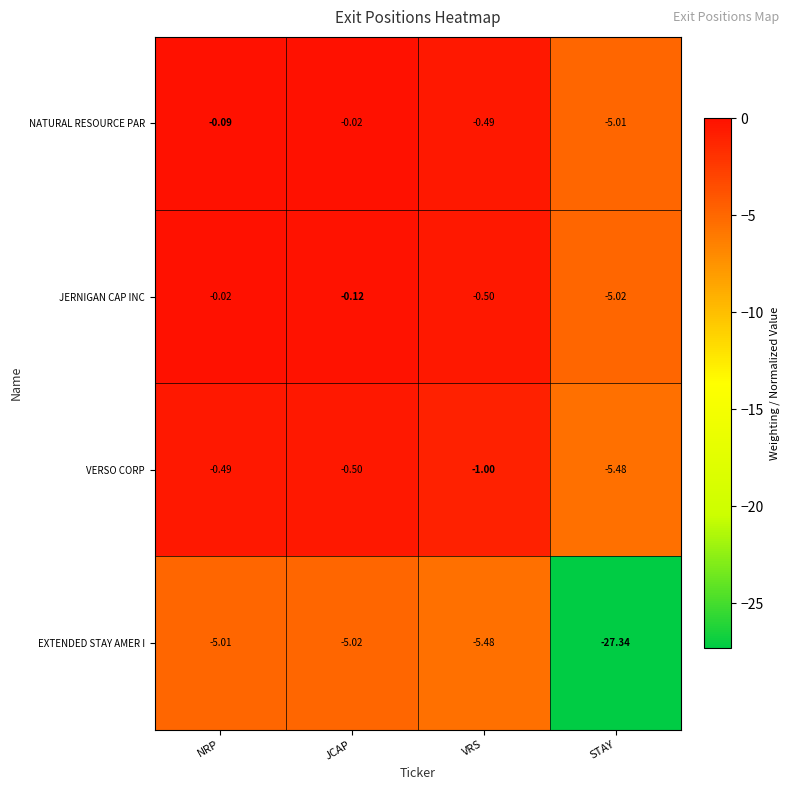

Is the value of EXTENDED STAY AMER I at NRP greater than the value of NATURAL RESOURCE PAR at JCAP?

No